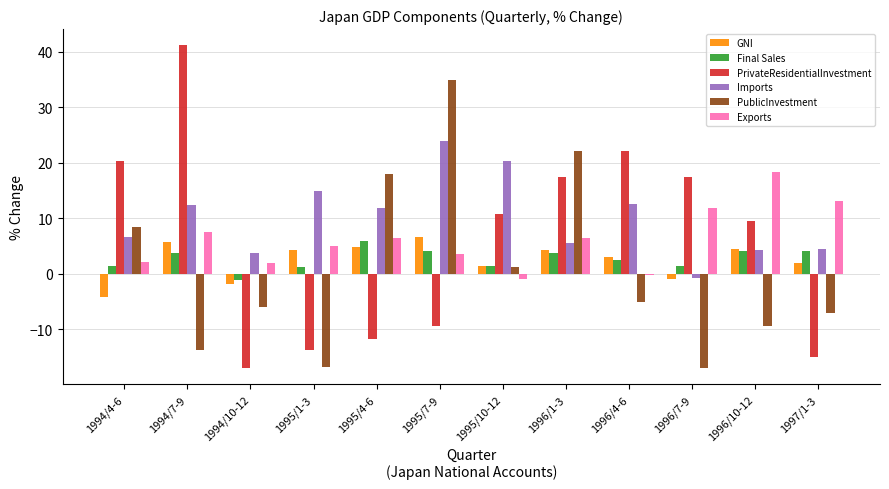

Is the value of PublicInvestment at 1996/1-3 greater than the value of Exports at 1995/4-6?

Yes